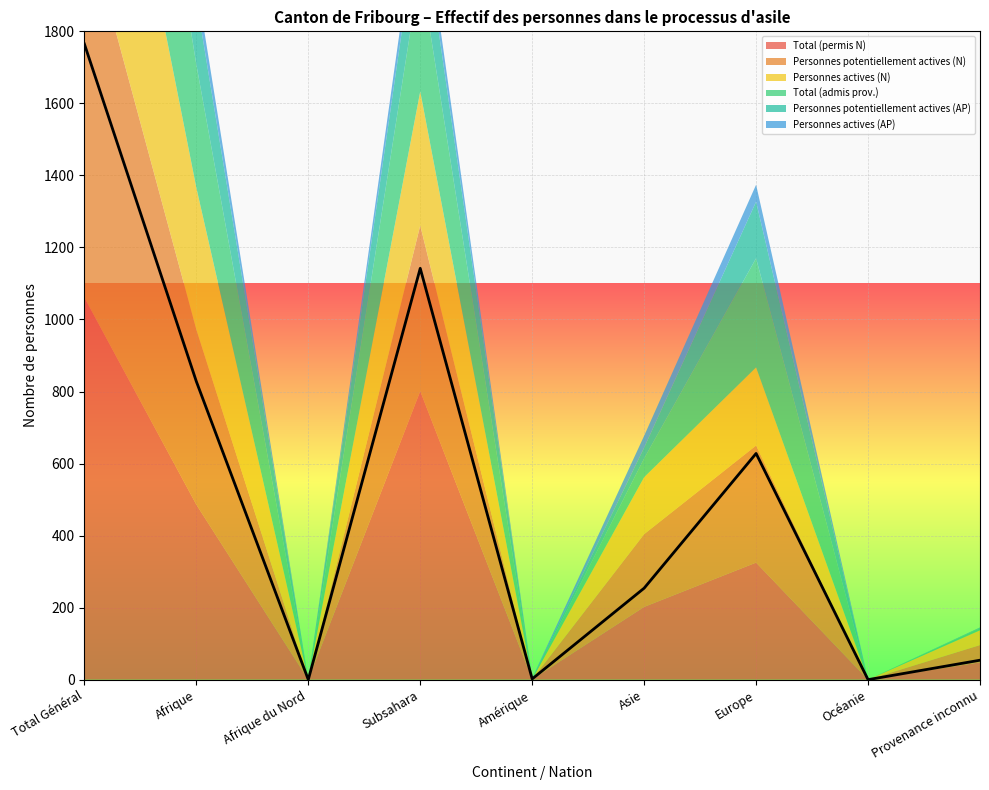

Is it true that Personnes potentiellement actives (AP) equals 81 at Europe?

False